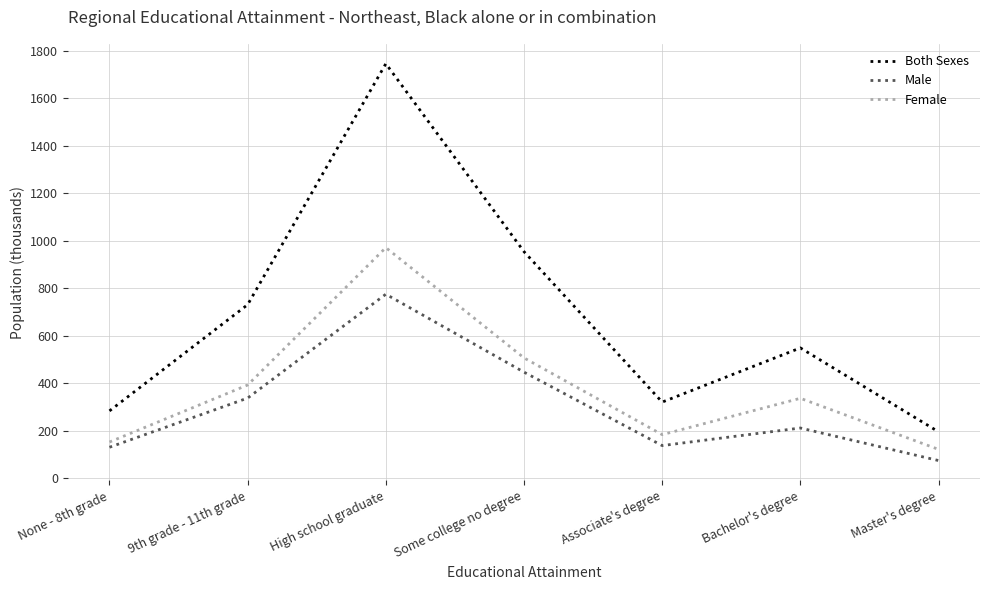

Which series has the largest range (max minus min)?

Both Sexes